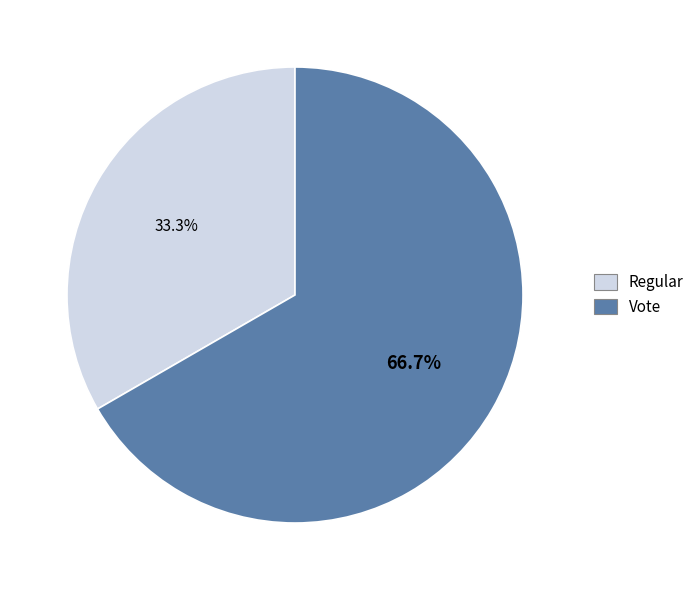

True or false: Regular accounts for 33% of the total.

True